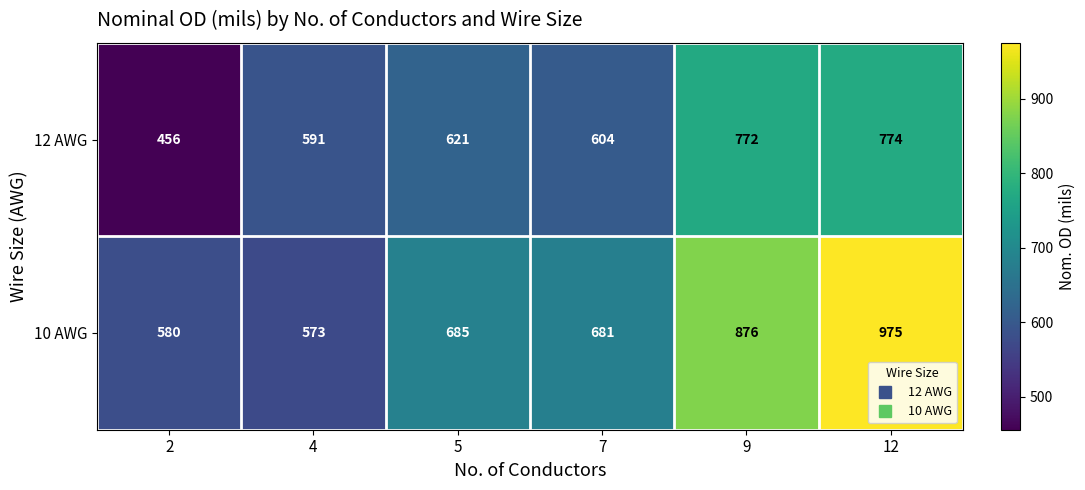

Which series has the largest range (max minus min)?

10 AWG